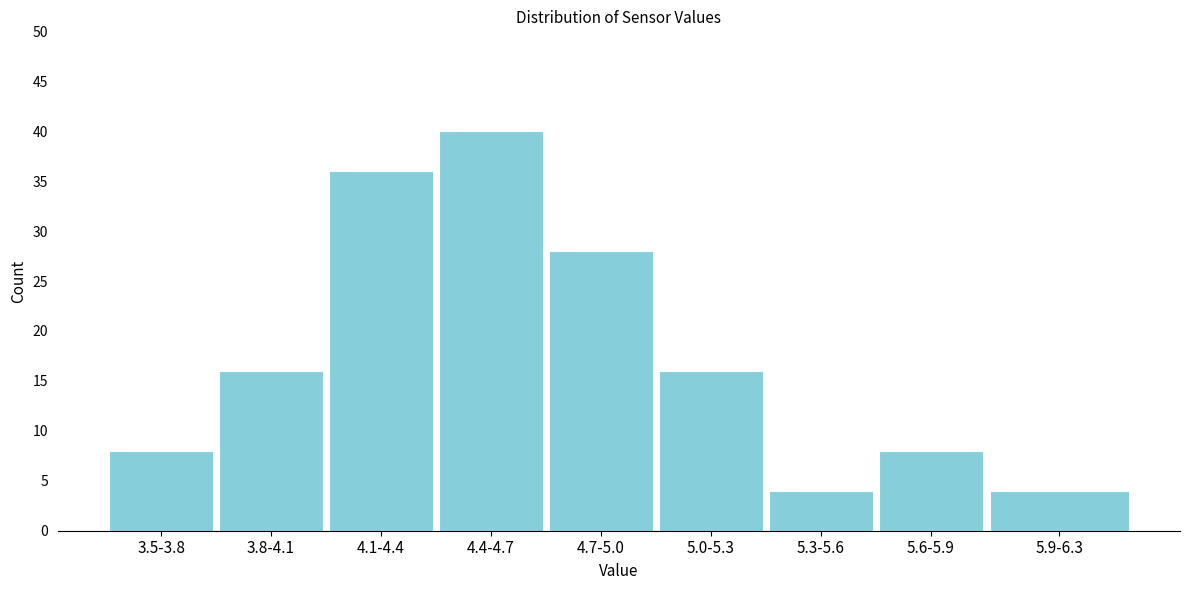

Reading left to right, list all the values displayed in this chart.

3.5-3.8=8	3.8-4.1=16	4.1-4.4=36	4.4-4.7=40	4.7-5.0=28	5.0-5.3=16	5.3-5.6=4	5.6-5.9=8	5.9-6.3=4